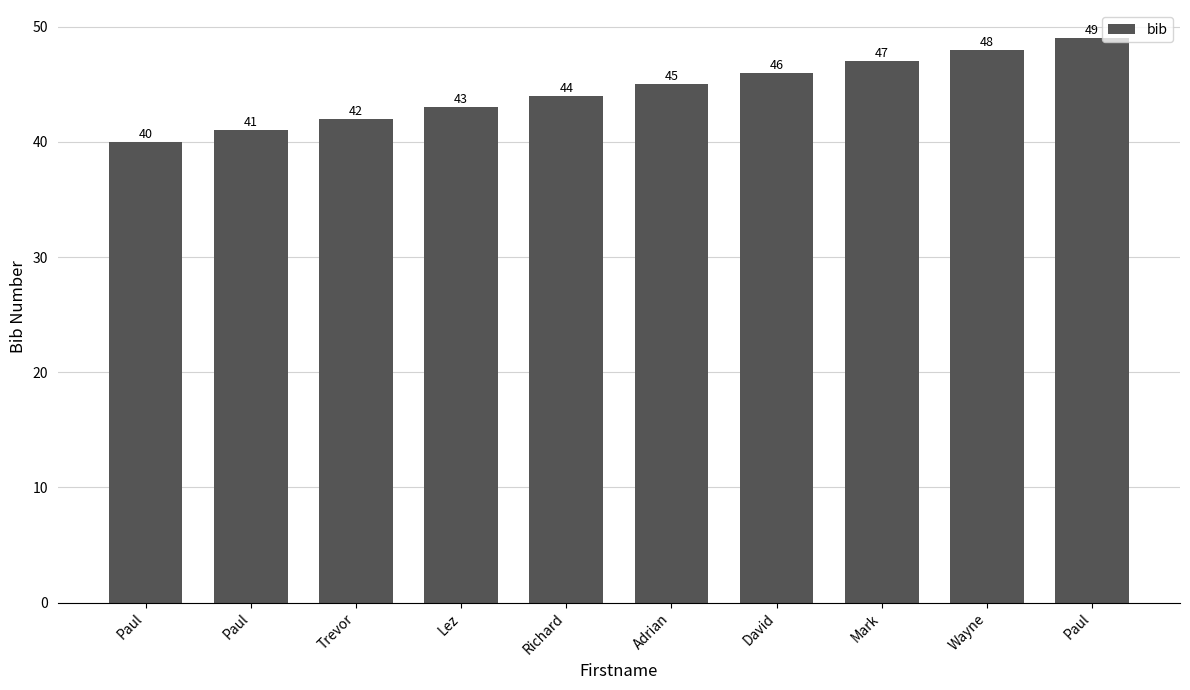

Reading right to left, list all the values displayed in this chart.

49	48	47	46	45	44	43	42	41	40